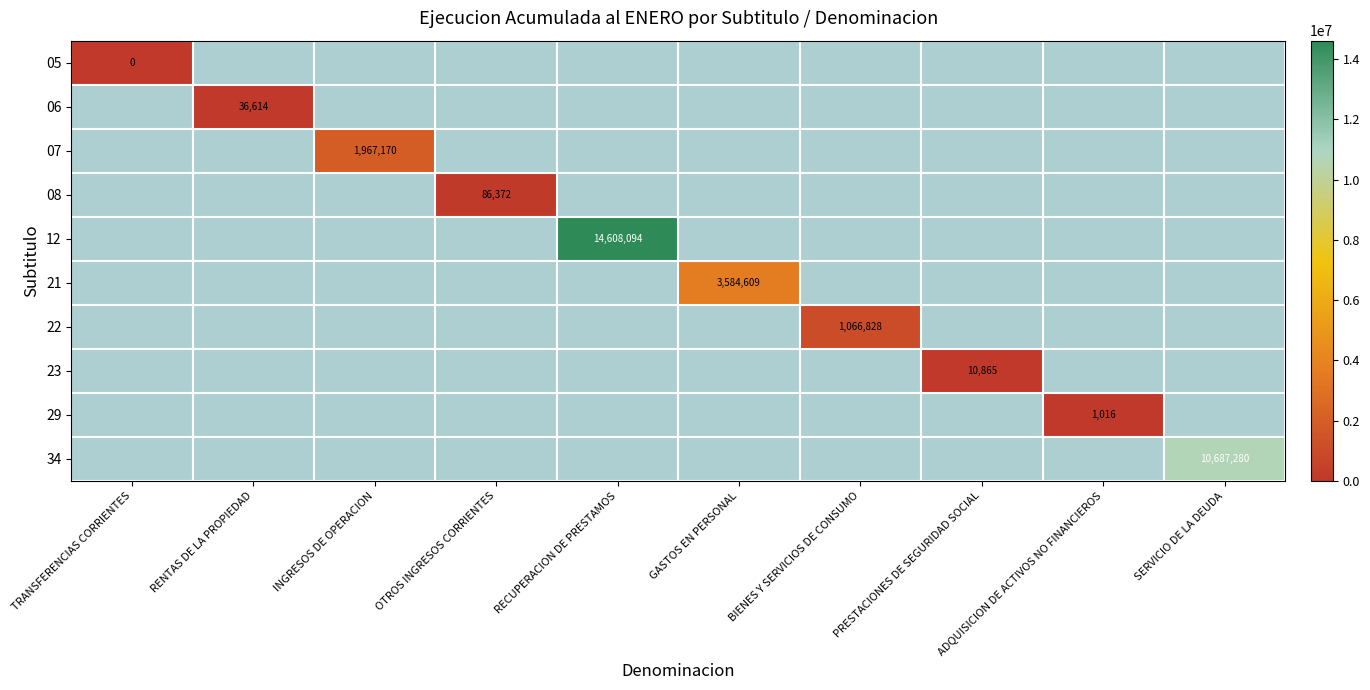

The 23 series shows 19377 at PRESTACIONES DE SEGURIDAD SOCIAL. True or false?

False